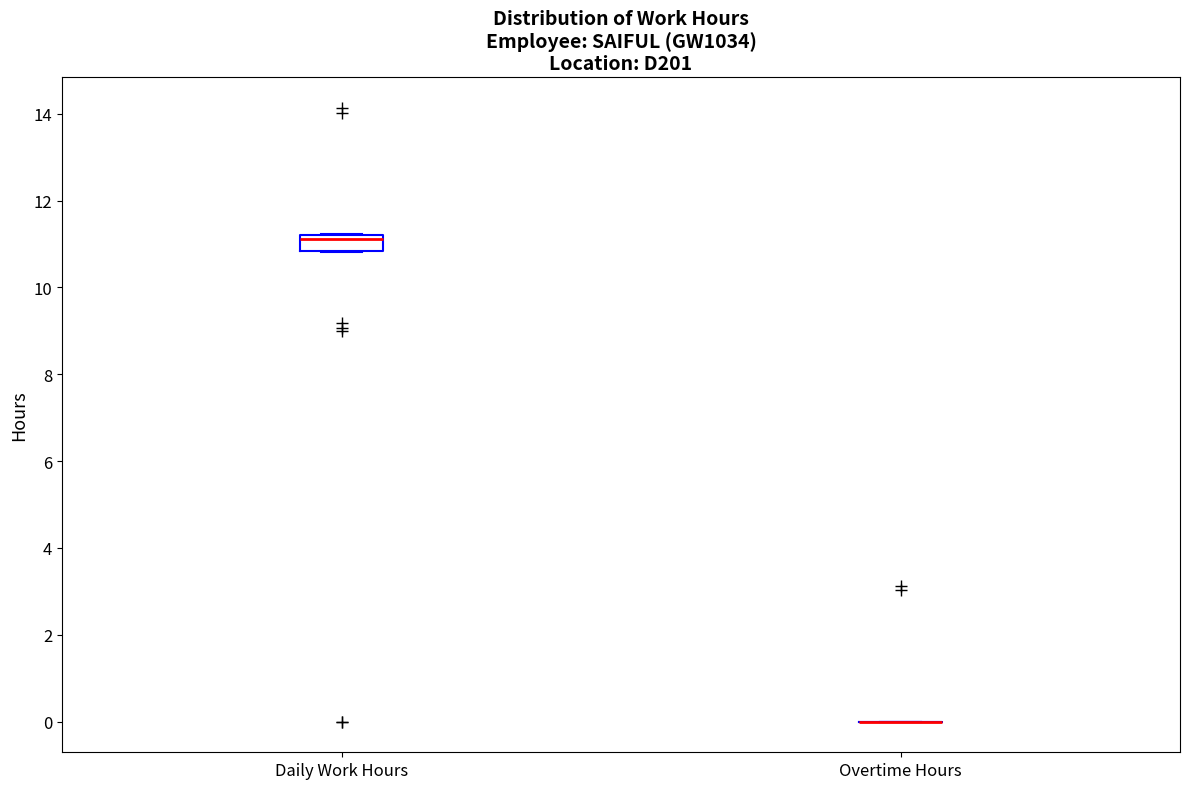

Reading left to right, read every box against the y-axis: the position of its median line, the range the box covers, and the ends of its whiskers. The values are not printed on the chart, so give them approximately, as read against the axis.

Daily Work Hours: median 11.2 (just below the box's upper edge), box 10.8 to 11.2, whiskers 10.8 to 11.2
Overtime Hours: box collapsed to a line at 0.0, whiskers 0.0 to 0.0